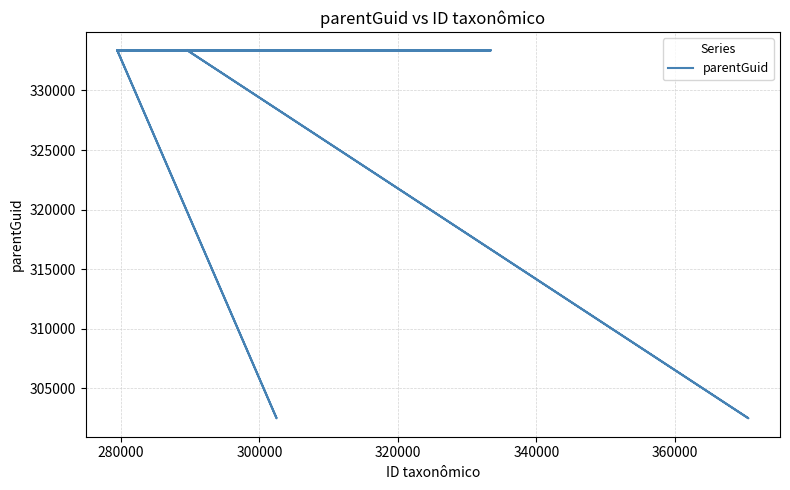

How many lines are shown in the chart?

1